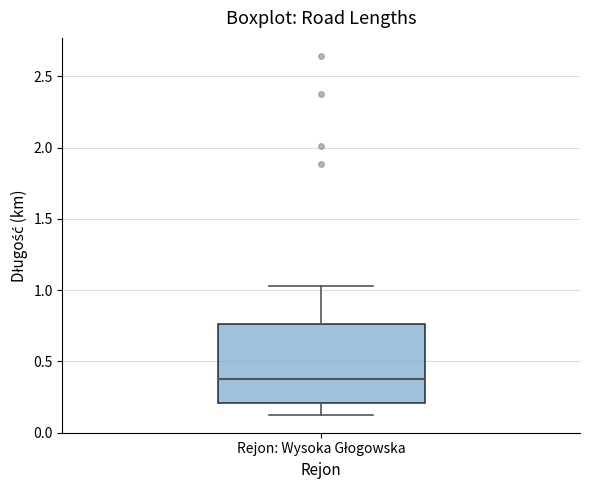

Read this box plot against the y-axis: the position of the median line, the range covered by the box, and the ends of both whiskers. The values are not printed on the chart, so give them approximately, as read against the axis.

median 0.40, box 0.20 to 0.75, whiskers 0.15 to 1.05